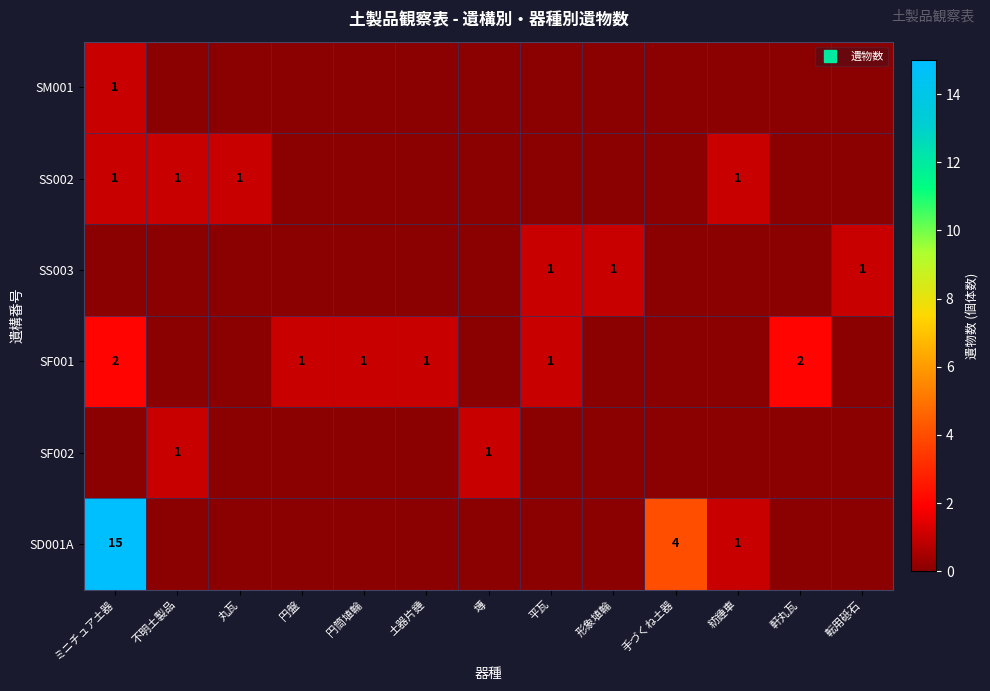

What is the difference between the maximum and minimum values in the SS003 series?

1